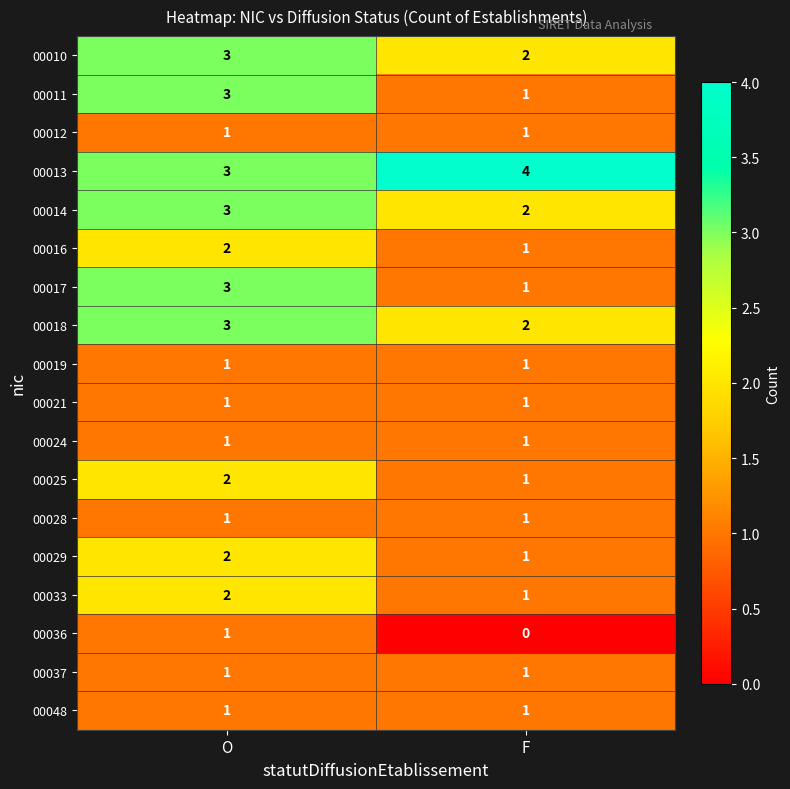

Count the number of data series in this chart.

18